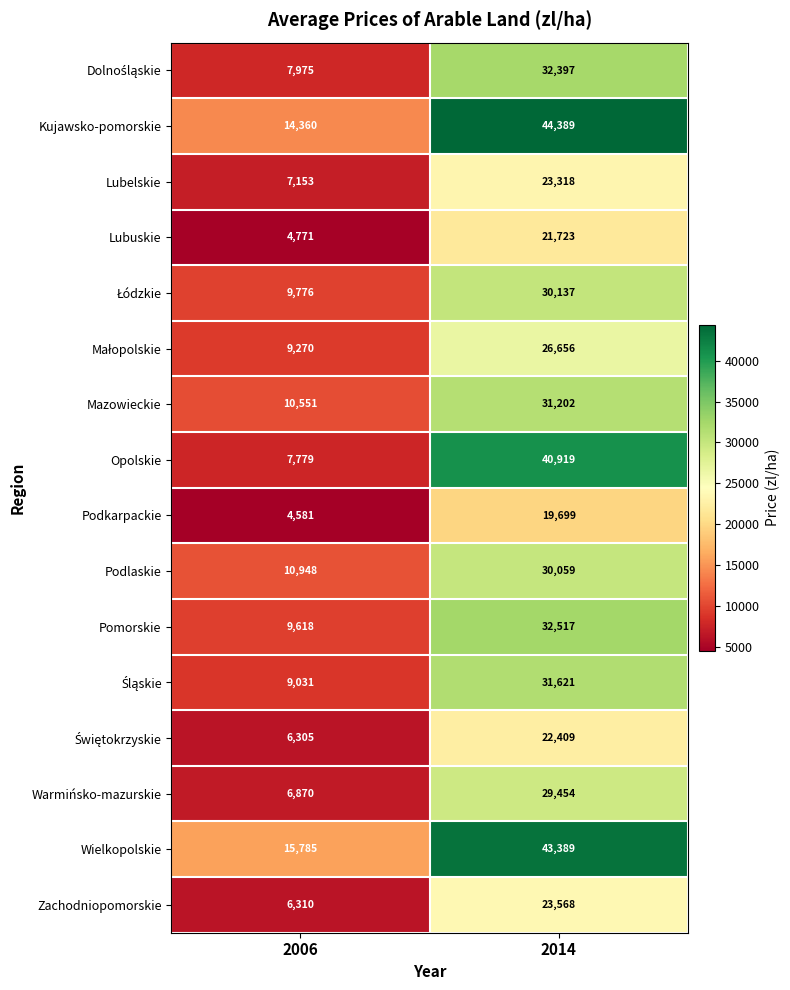

Which category has the lowest value across all series?

2006